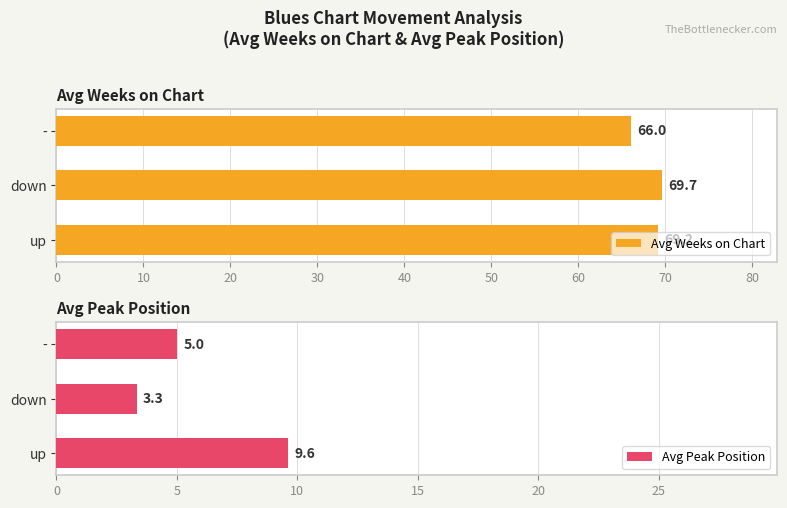

At which label is Avg Weeks on Chart closest to 67?

-